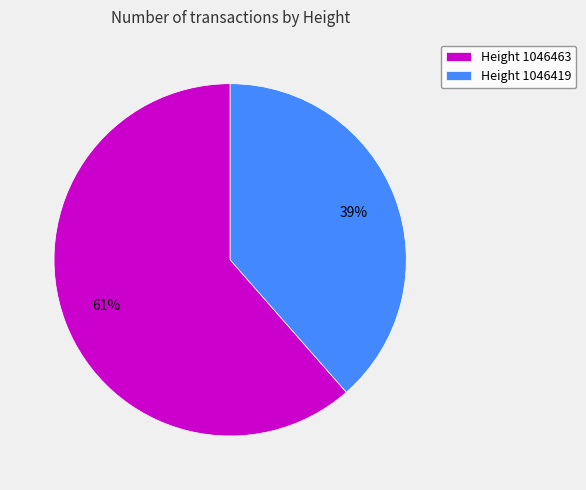

Between Height 1046463 and Height 1046419, which is larger?

Height 1046463